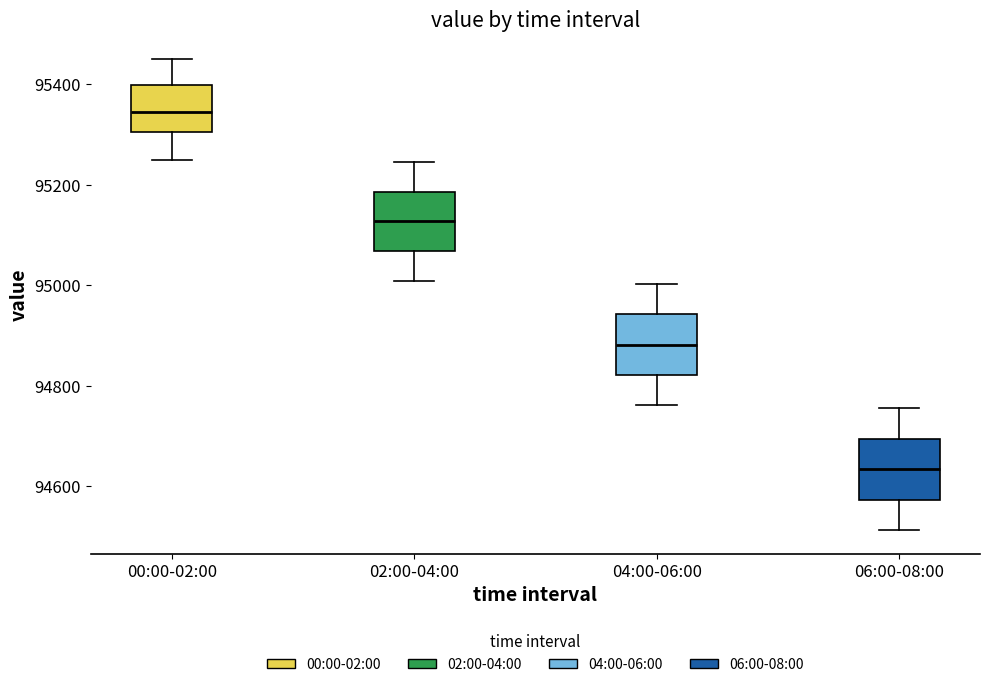

Where is the upper edge of the box for 04:00-06:00 on the y-axis? The values are not printed on the chart, so give them approximately, as read against the axis.

94940